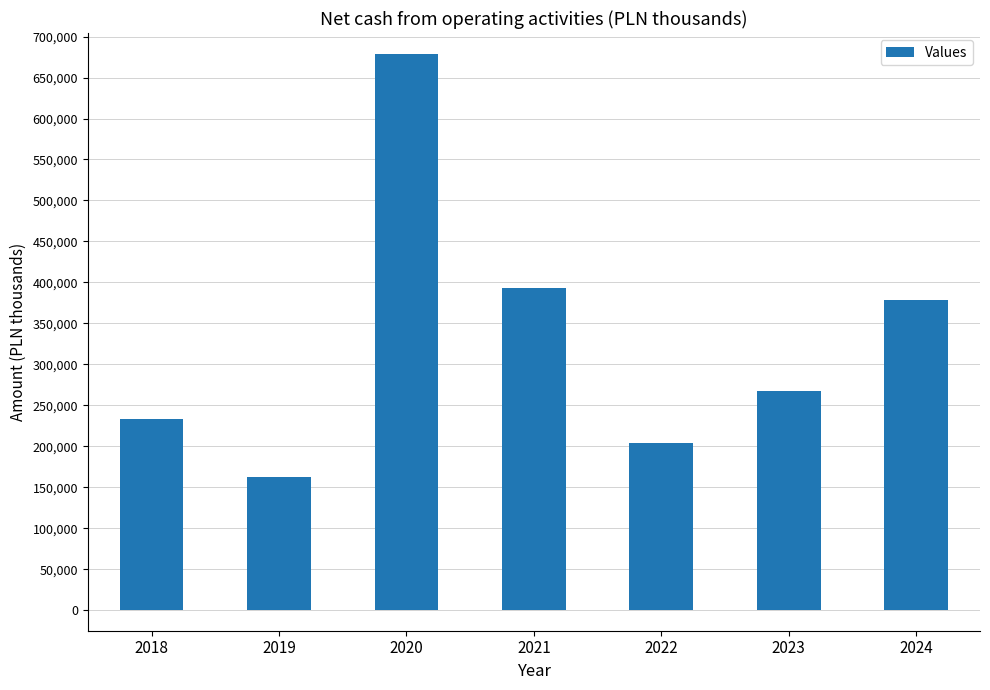

What is the difference between the values at 2021 and 2024?

15252